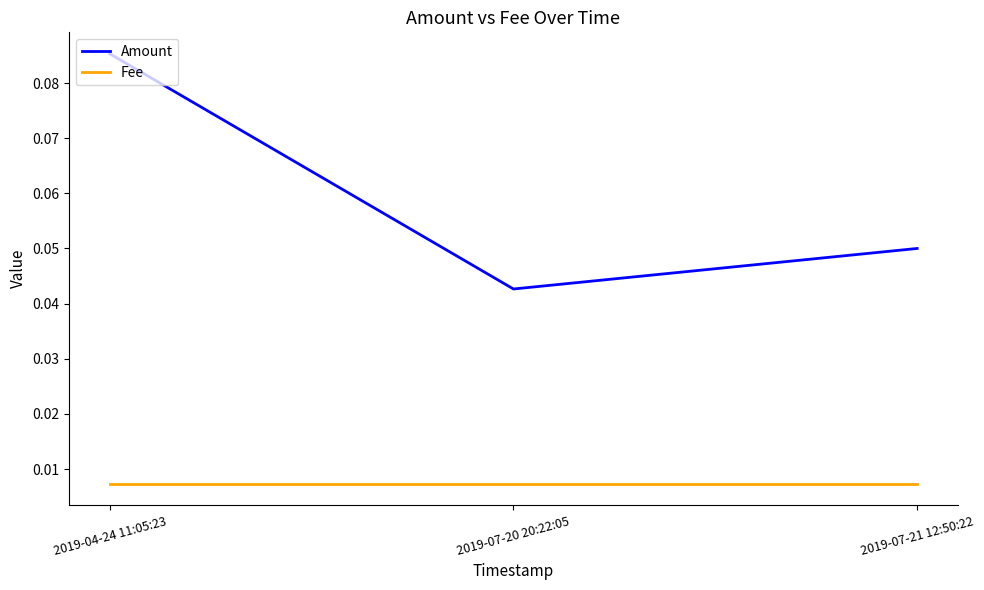

Which category has the highest value across all series?

2019-04-24 11:05:23